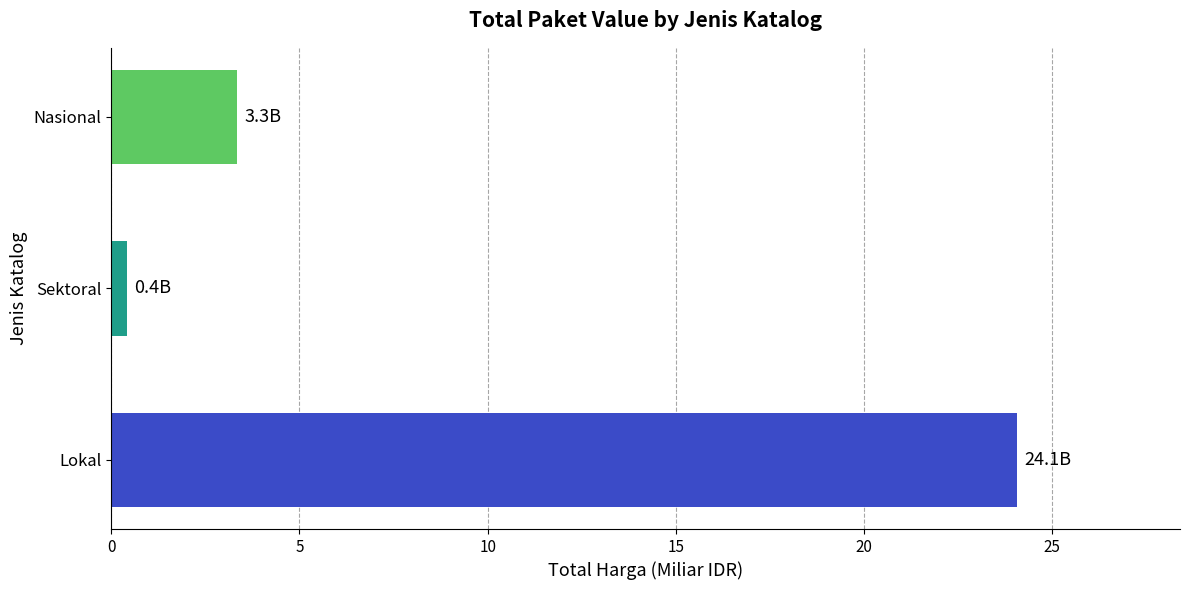

What is the smallest value displayed?

0.4